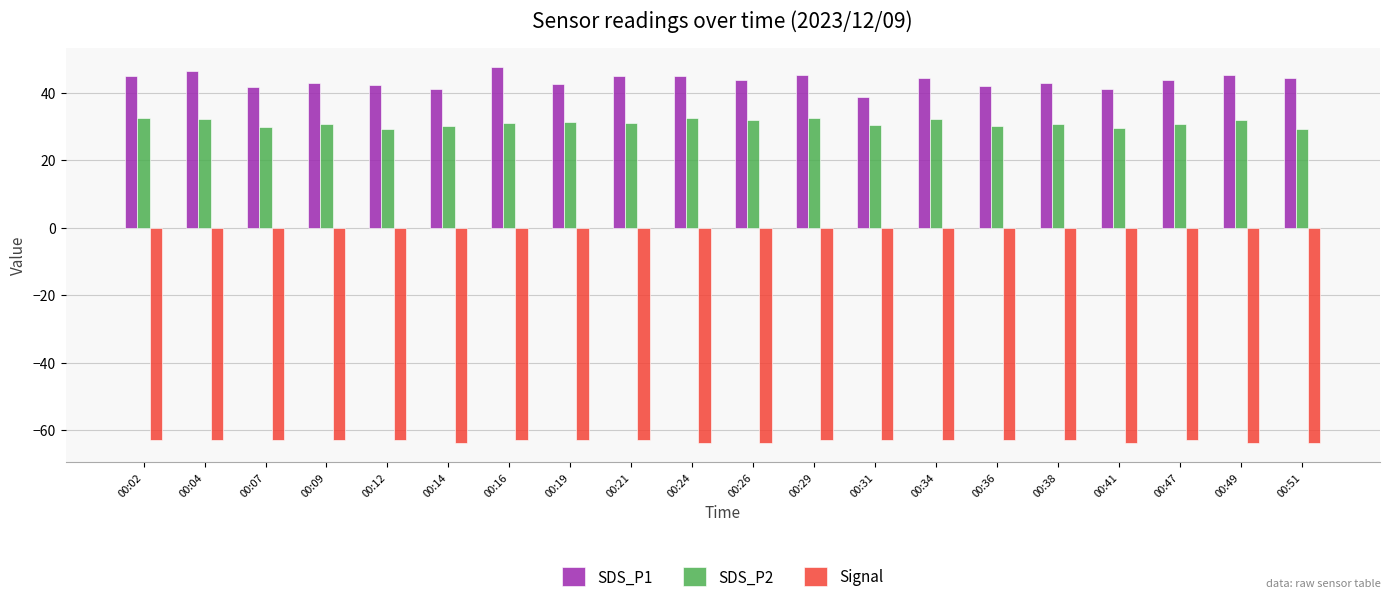

What is the value of the Signal bar at the 8th from the left?

-63.0